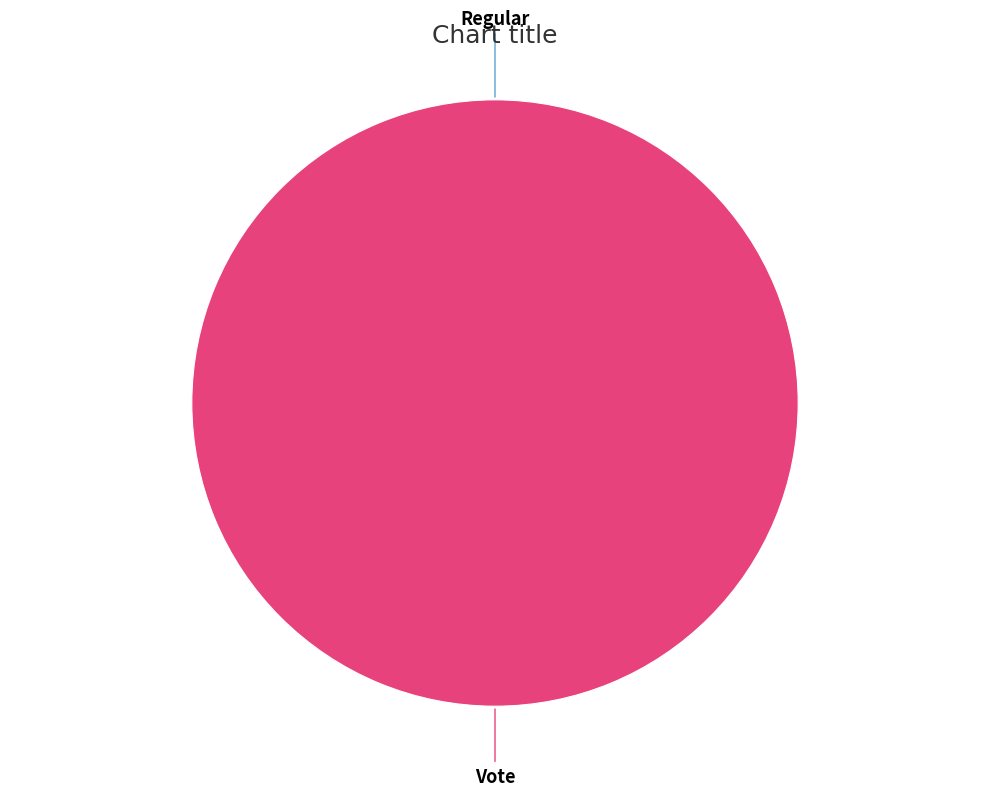

Do Vote and Regular together represent more than half of the pie?

Yes